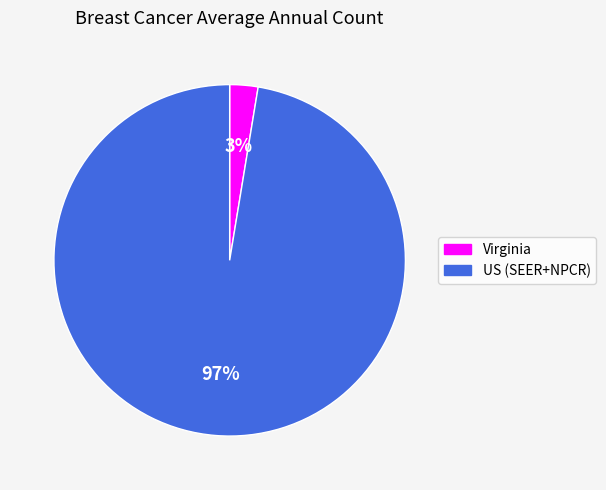

To the nearest percent, what percentage of the pie is US (SEER+NPCR)?

97%